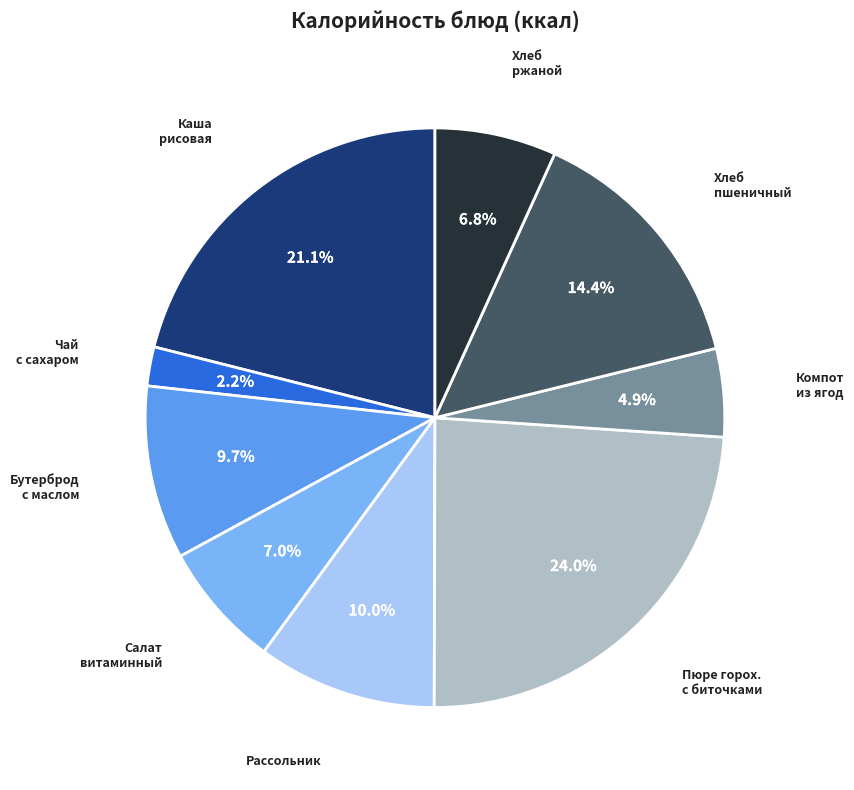

Is there a majority slice in this chart?

No